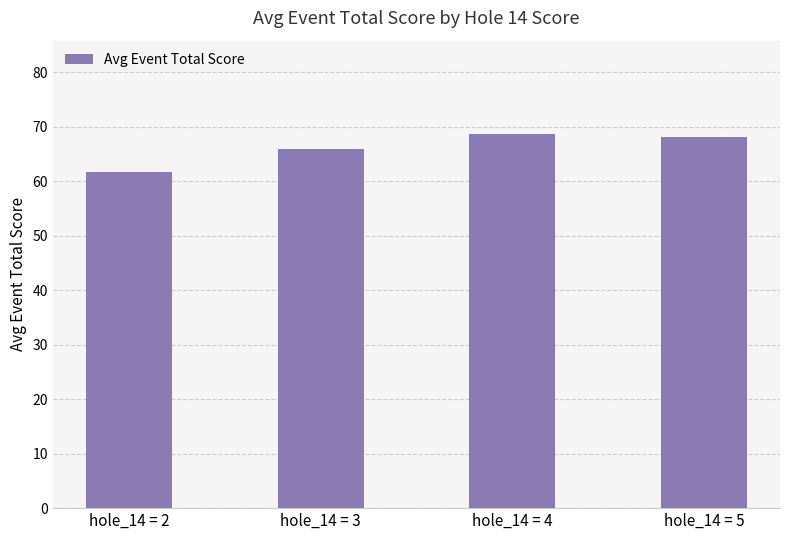

Reading left to right, what are all the values shown in this chart?

hole_14 = 2=61.6	hole_14 = 3=65.8	hole_14 = 4=68.6	hole_14 = 5=68.0